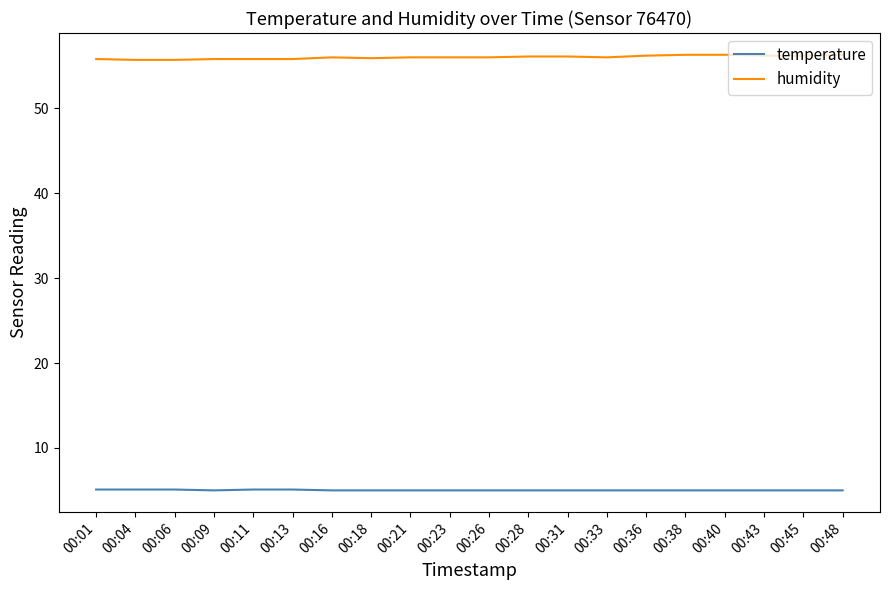

At 00:43, list the series in order from largest to smallest.

humidity, temperature